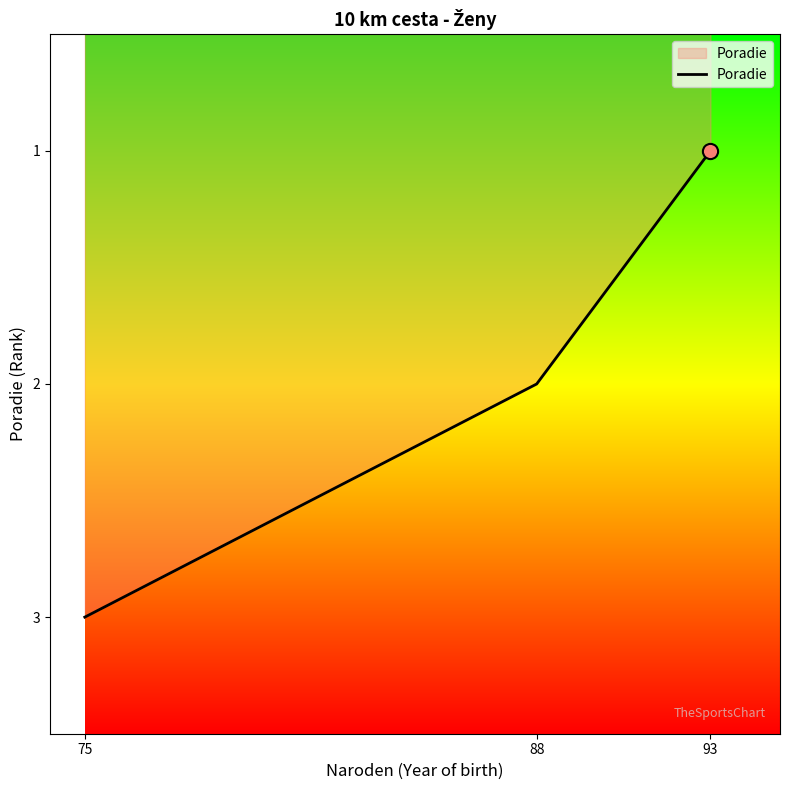

What is the change in value from 75 to 88?

-1